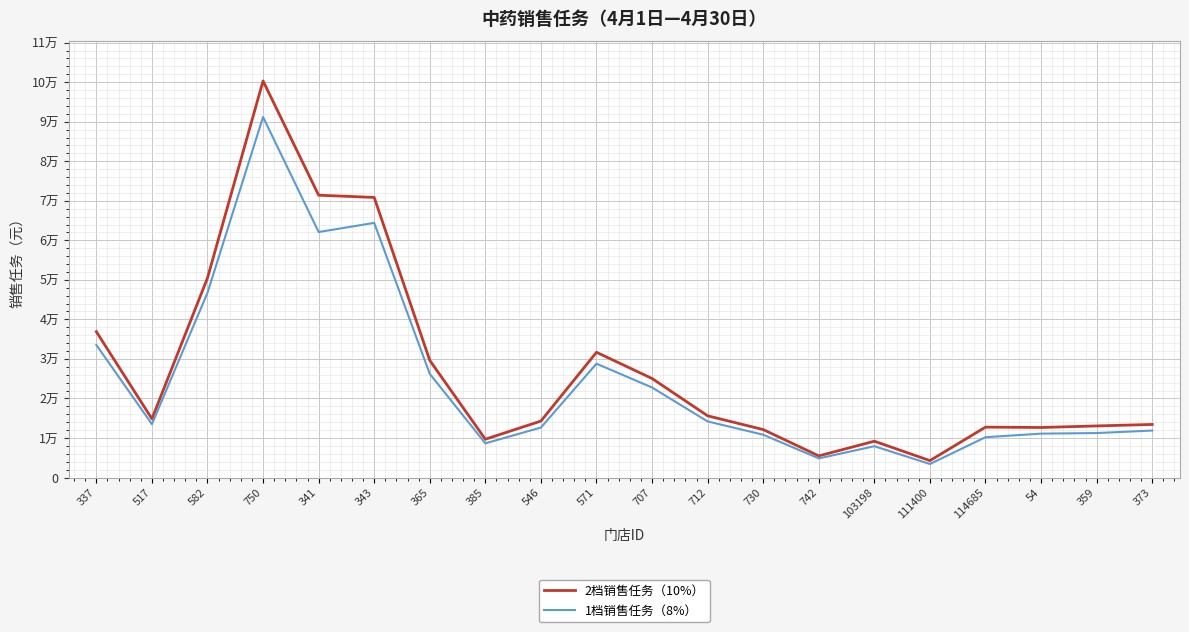

Which series has the widest spread of values?

2档销售任务（10%）